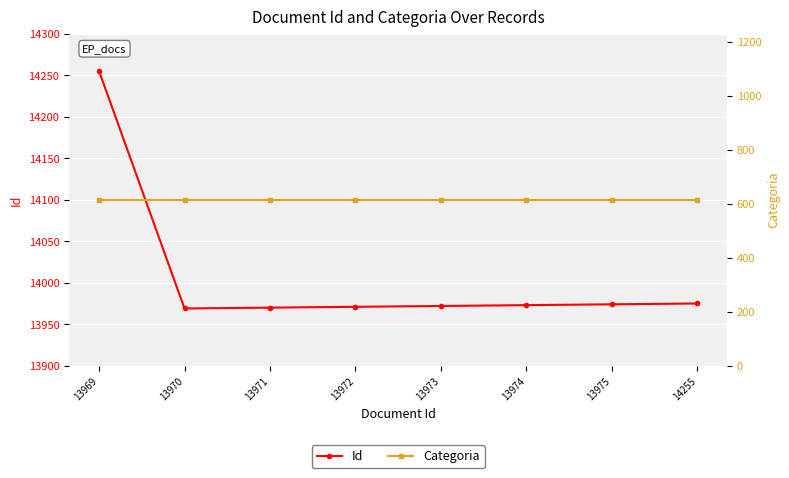

What are all the series names shown in the legend?

Id, Categoria